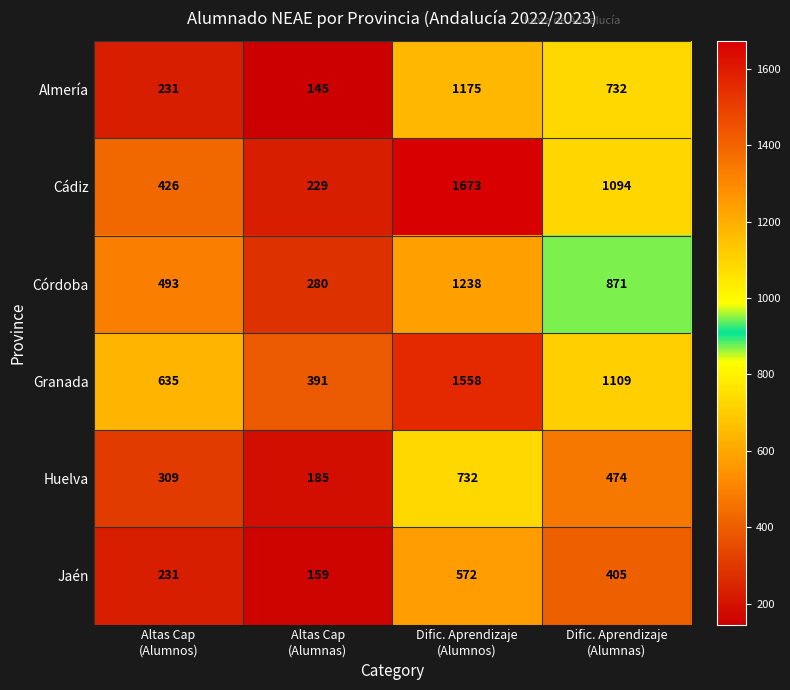

Which series has the largest total across all categories?

Granada